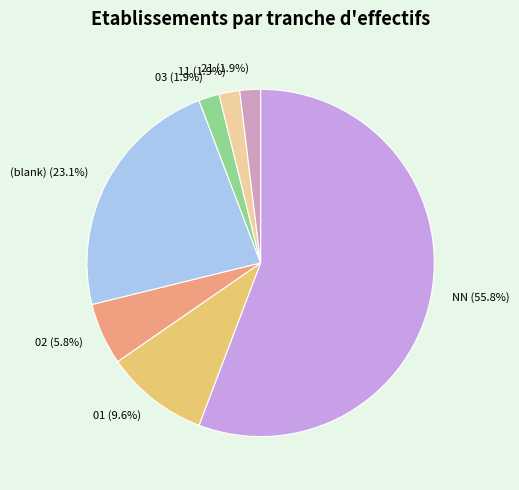

Is there any slice that represents more than half of the pie?

Yes